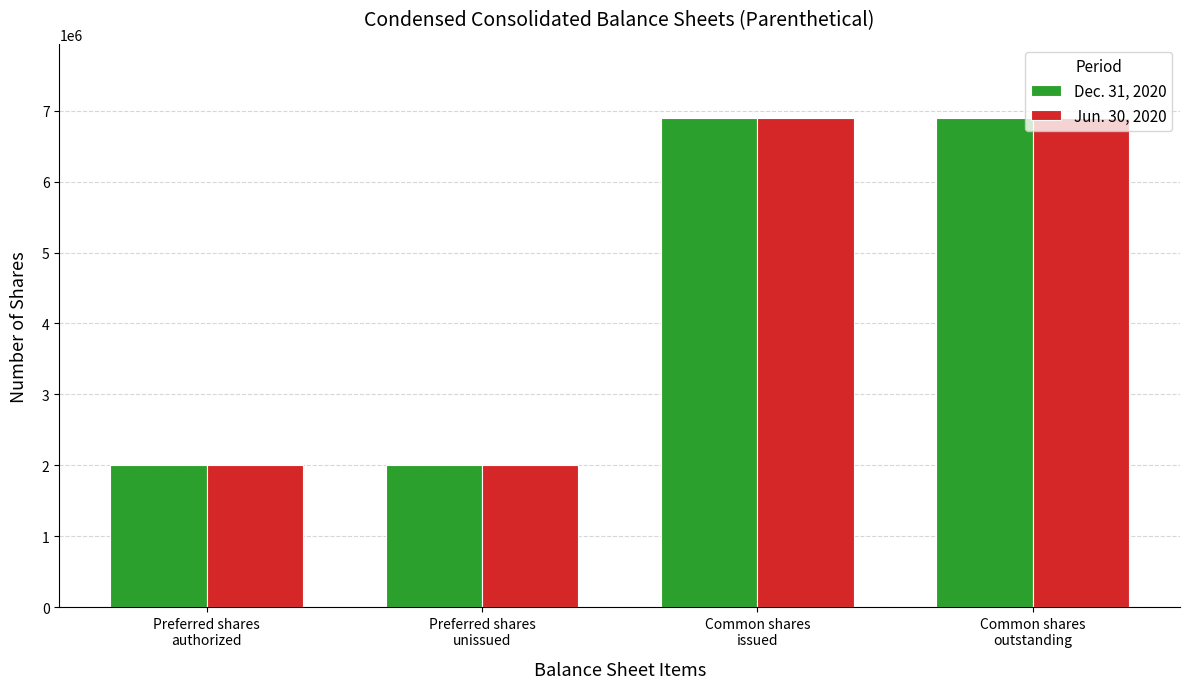

What is the minimum value for Dec. 31, 2020?

2000000